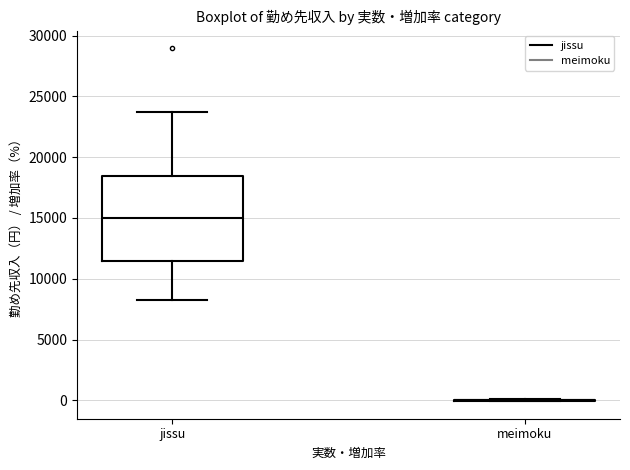

Comparing the boxes themselves (not the whiskers), which one is the tallest?

jissu